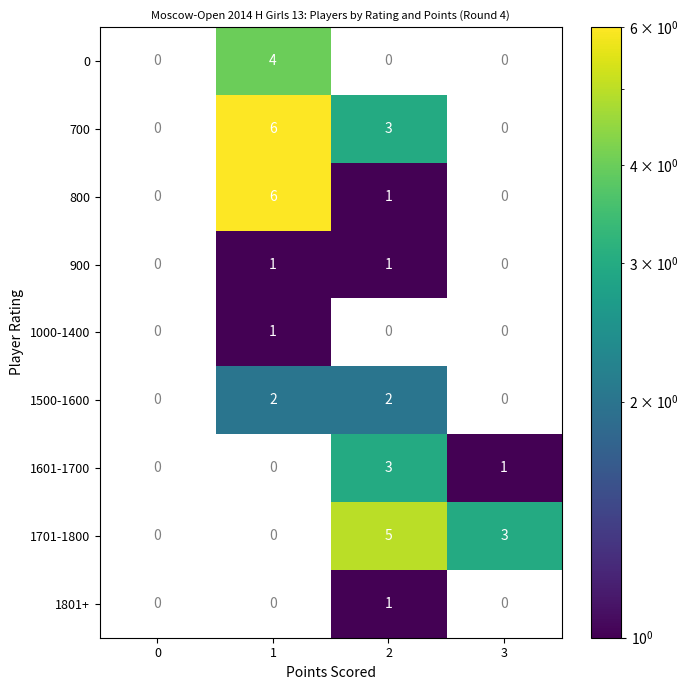

What is the total value across all series at 1?

20